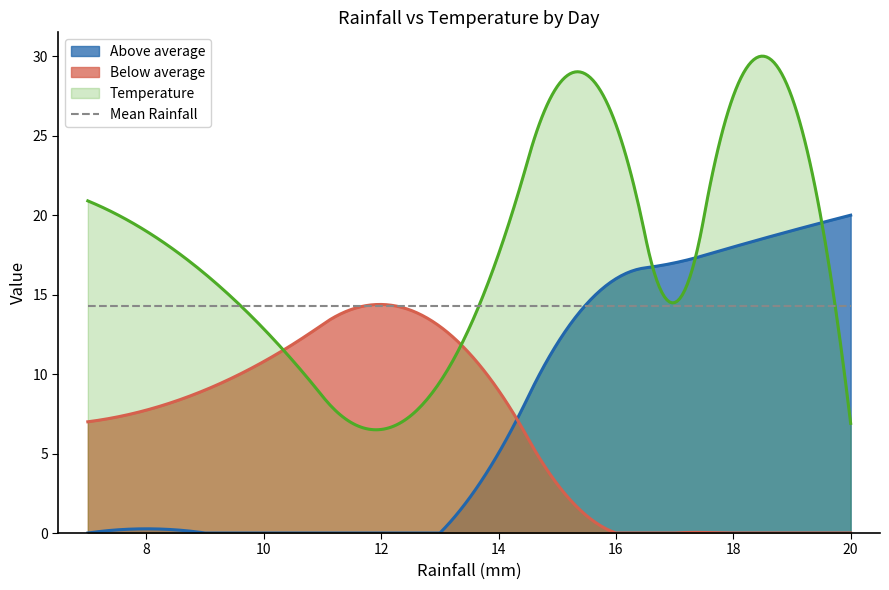

How many times do Above average and Below average cross each other?

1